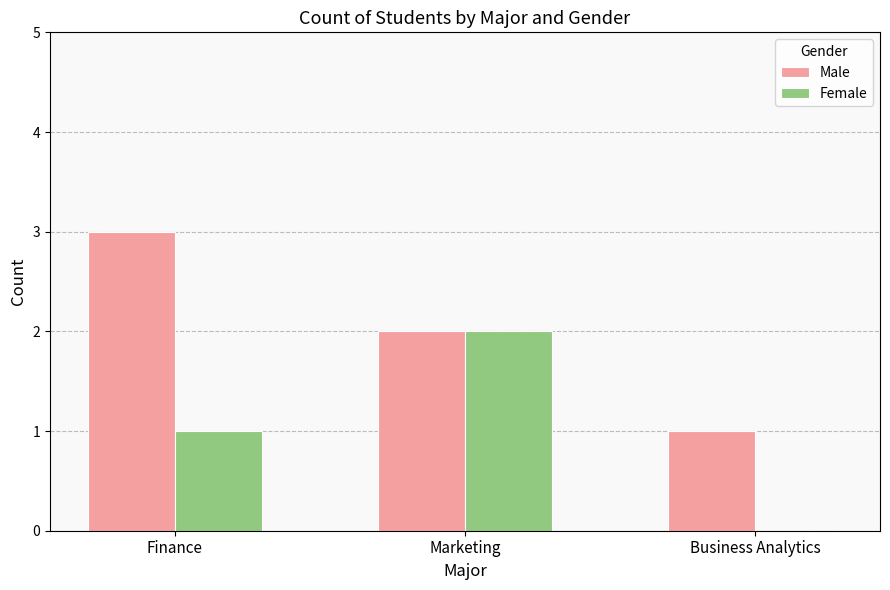

What are all the series names shown in the legend?

Male, Female